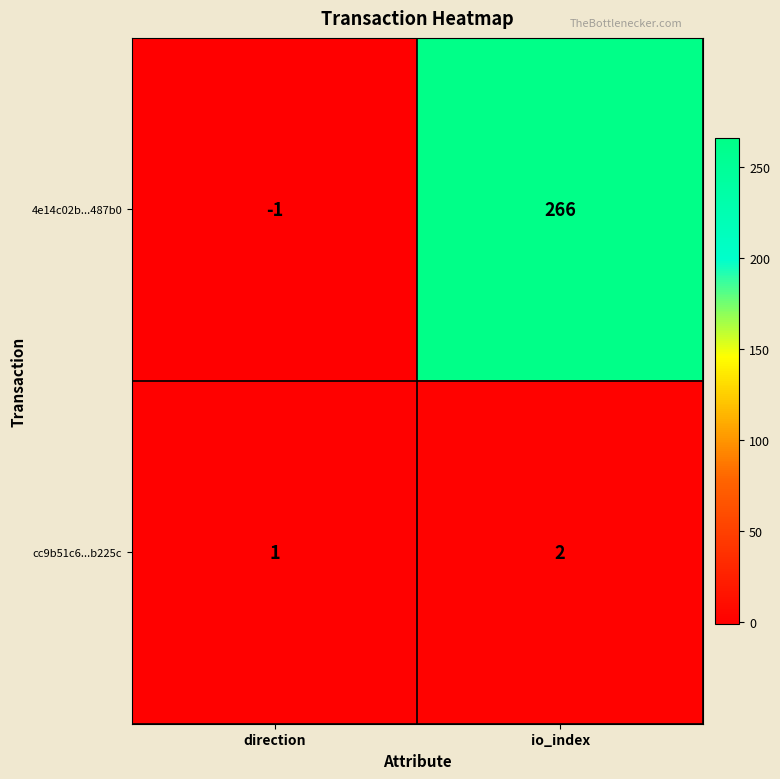

What is the sum of the cc9b51c6...b225c values at direction and io_index?

3